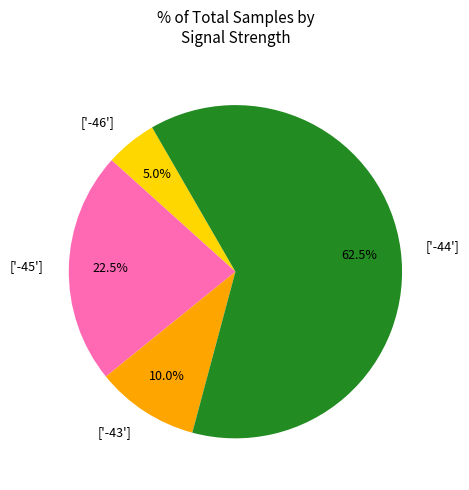

Rank the categories by value from highest to lowest.

['-44'], ['-45'], ['-43'], ['-46']